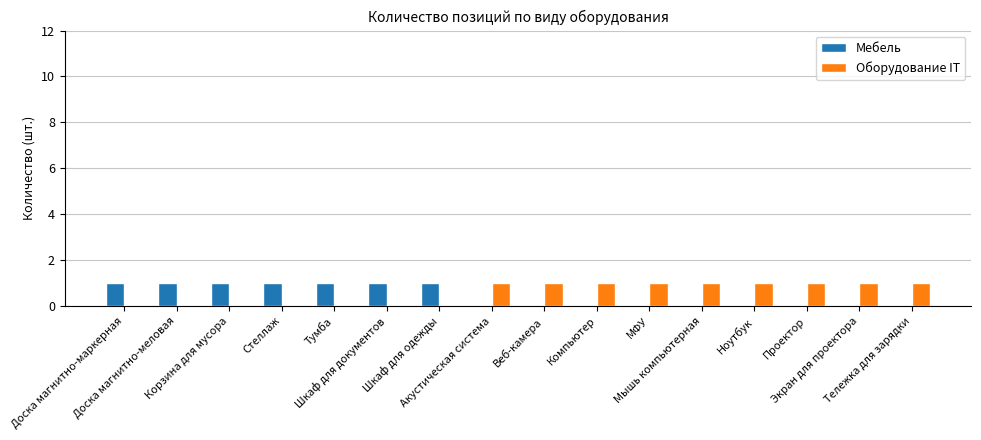

Read the Оборудование IT value at Экран для проектора.

1